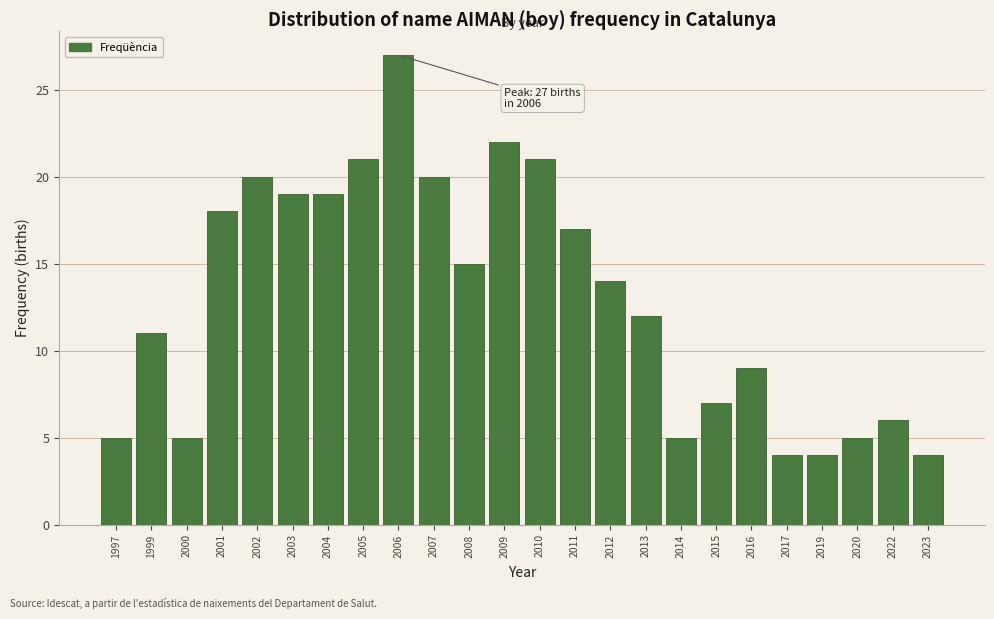

Reading right to left, transcribe all the data shown in this chart.

2023=4	2022=6	2020=5	2019=4	2017=4	2016=9	2015=7	2014=5	2013=12	2012=14	2011=17	2010=21	2009=22	2008=15	2007=20	2006=27	2005=21	2004=19	2003=19	2002=20	2001=18	2000=5	1999=11	1997=5